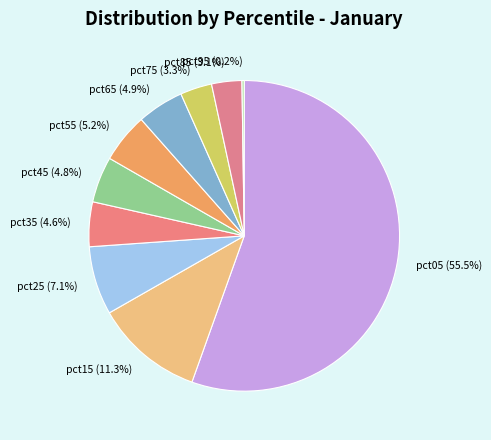

What is the total percentage of pct65 and pct35?

9.5%